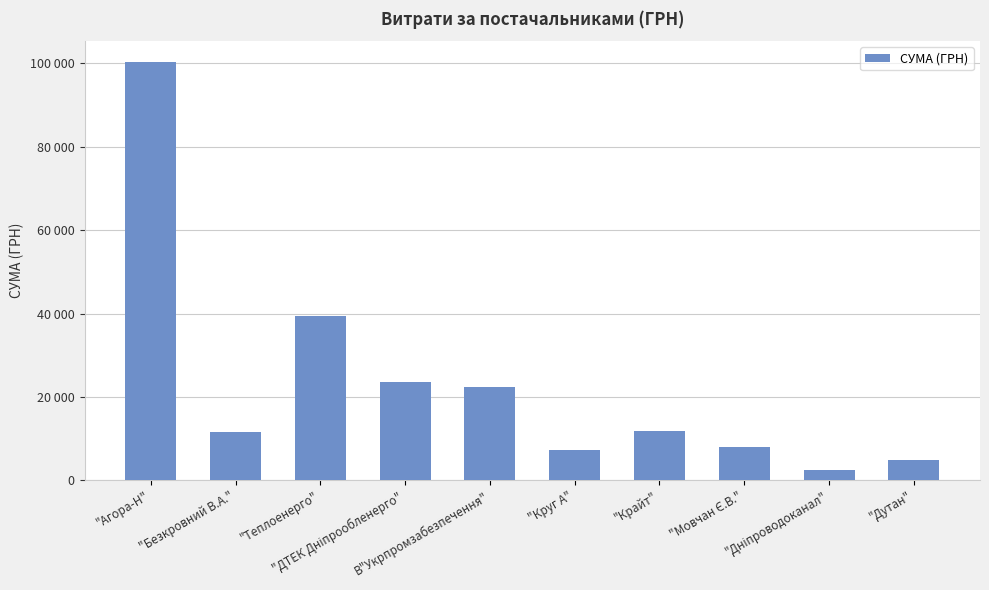

List the labels in order of value, smallest first.

"Дніпроводоканал", "Дутан", "Круг А", "Мовчан Є.В.", "Безкровний В.А.", "Крайт", В"Укрпромзабезпечення", "ДТЕК Дніпрообленерго", "Теплоенерго", "Агора-Н"